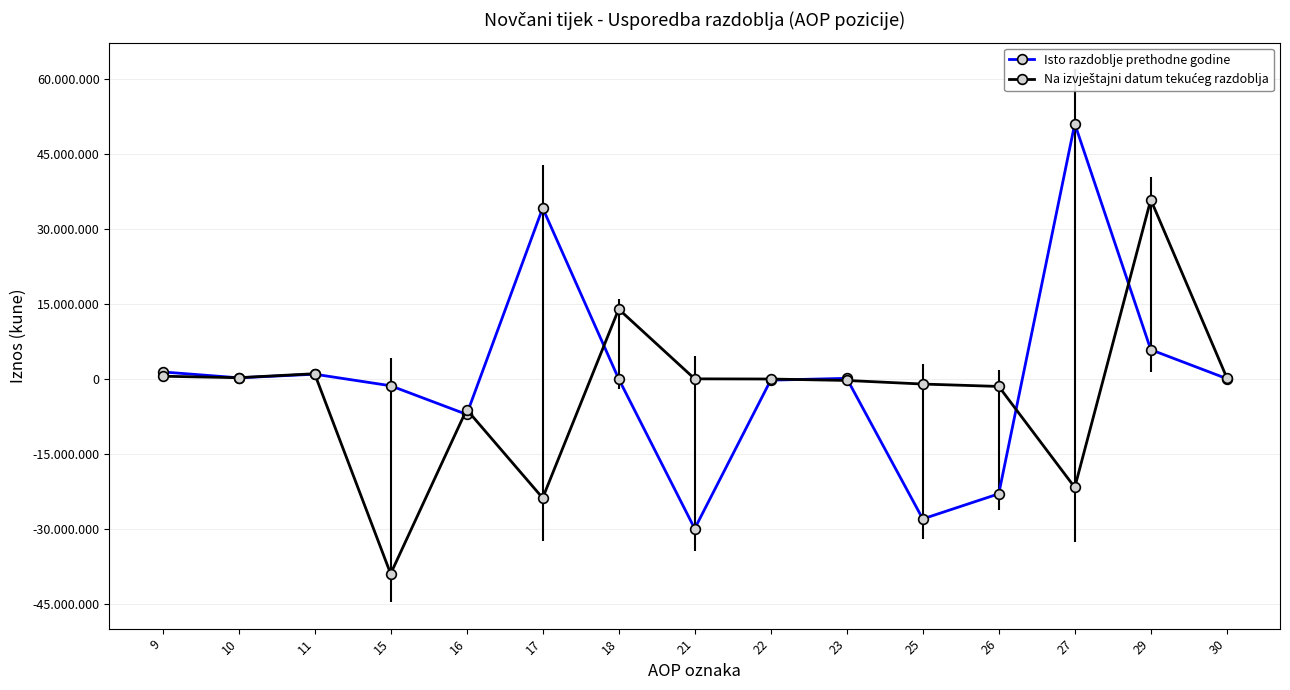

What is the difference between the Na izvještajni datum tekućeg razdoblja values at 21 and 23?

322340